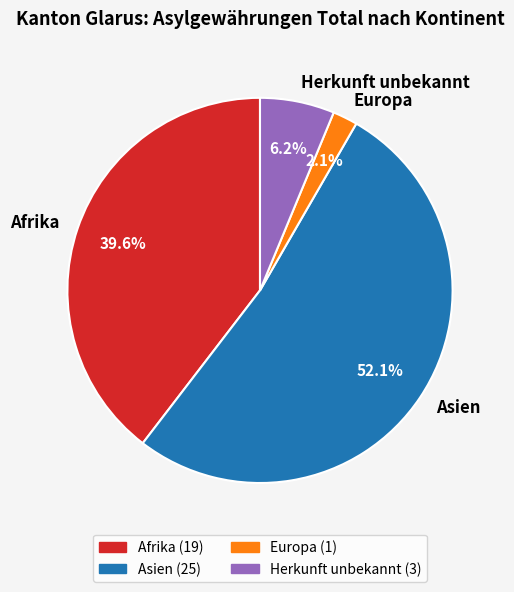

Which category has the biggest portion of the pie?

Asien